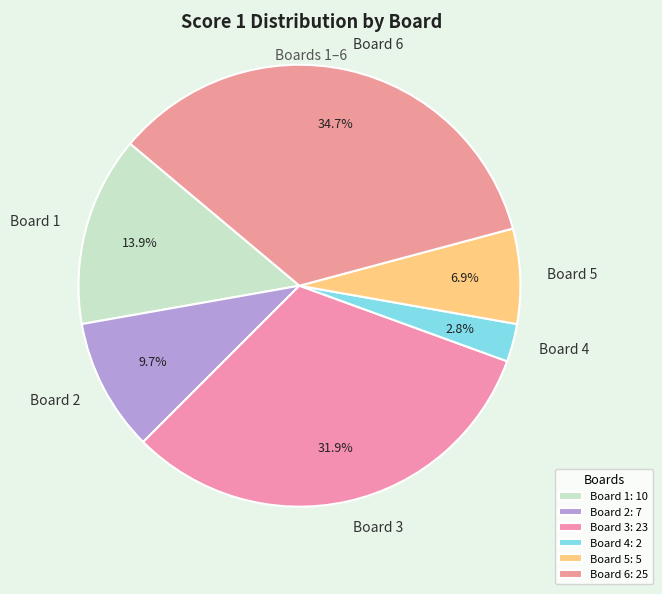

True or false: Board 1 accounts for 8% of the total.

False